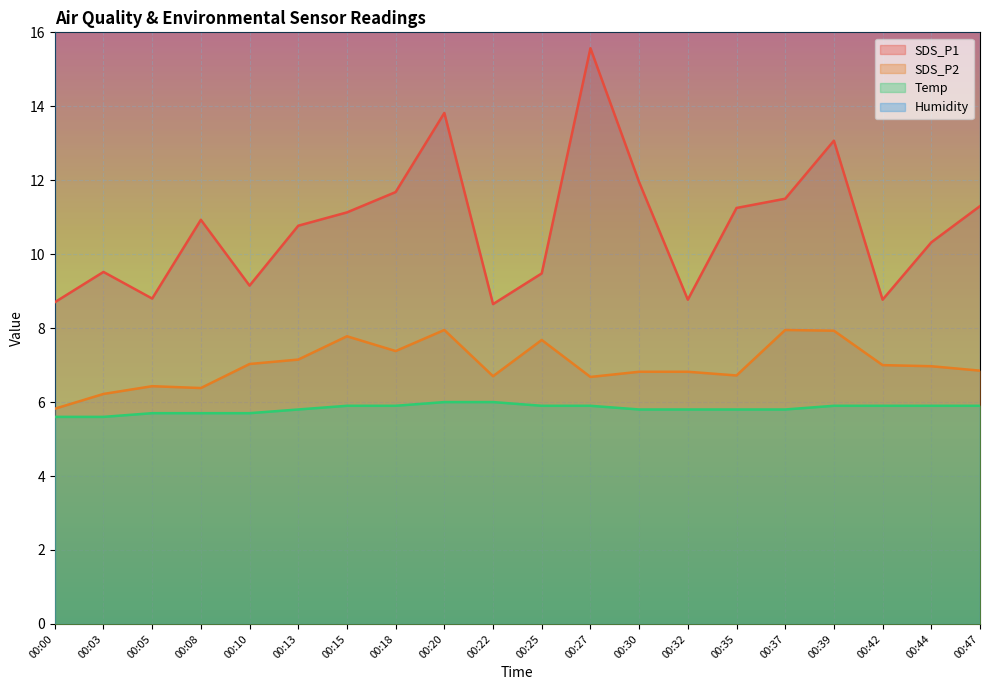

What value does the SDS_P1 series have at 00:39?

13.1